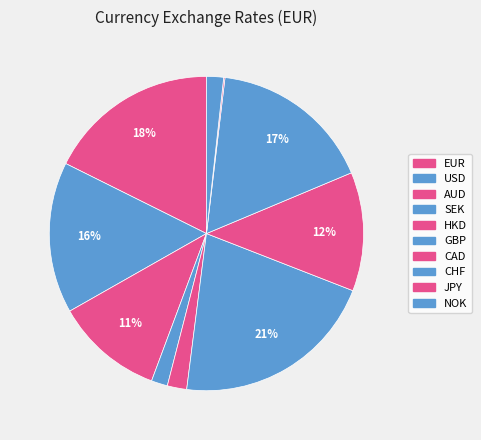

How much of the chart is everything except AUD?

88.9%